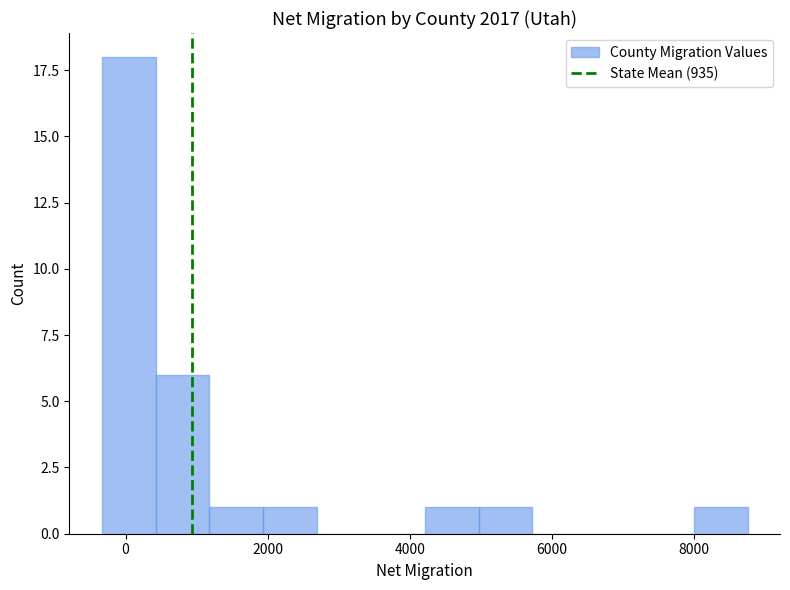

Around what value on the x-axis is the tallest bar? Give the approximate position of its centre, as read against the axis.

0